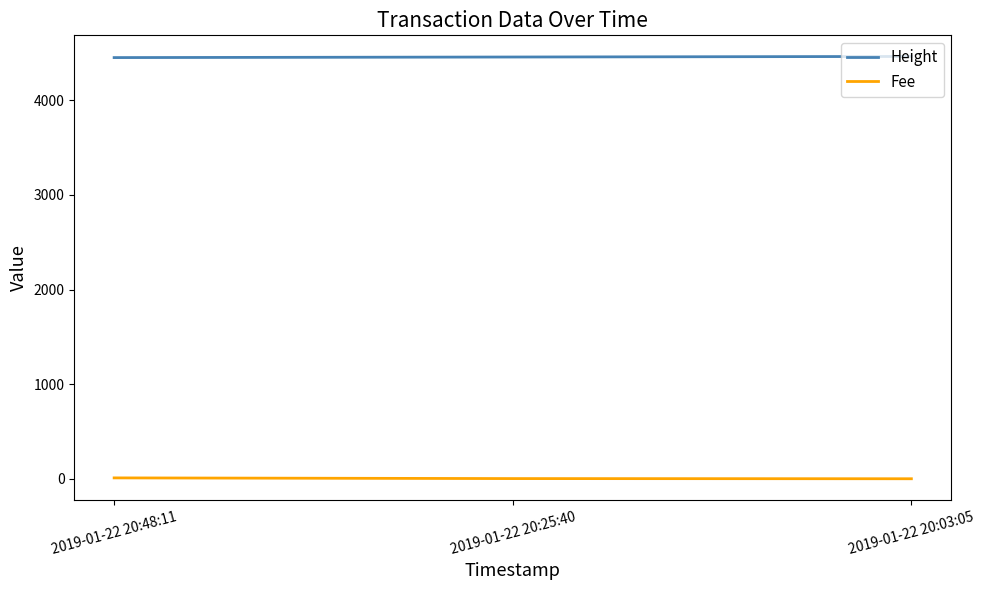

Is it true that Height equals 6687.1 at 2019-01-22 20:25:40?

False